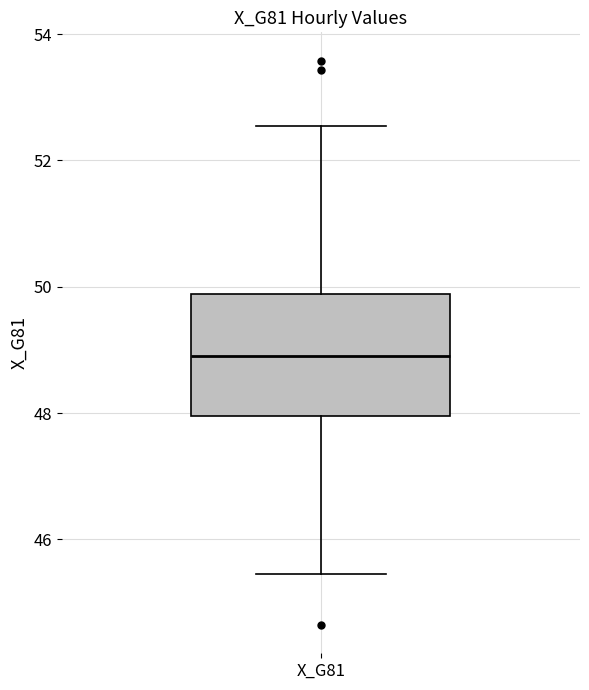

Transcribe this box plot: give where the median line is, the range the box spans, and where the two whiskers end, as read against the y-axis. The values are not printed on the chart, so give them approximately, as read against the axis.

median 49.0, box 48.0 to 49.8, whiskers 45.4 to 52.6